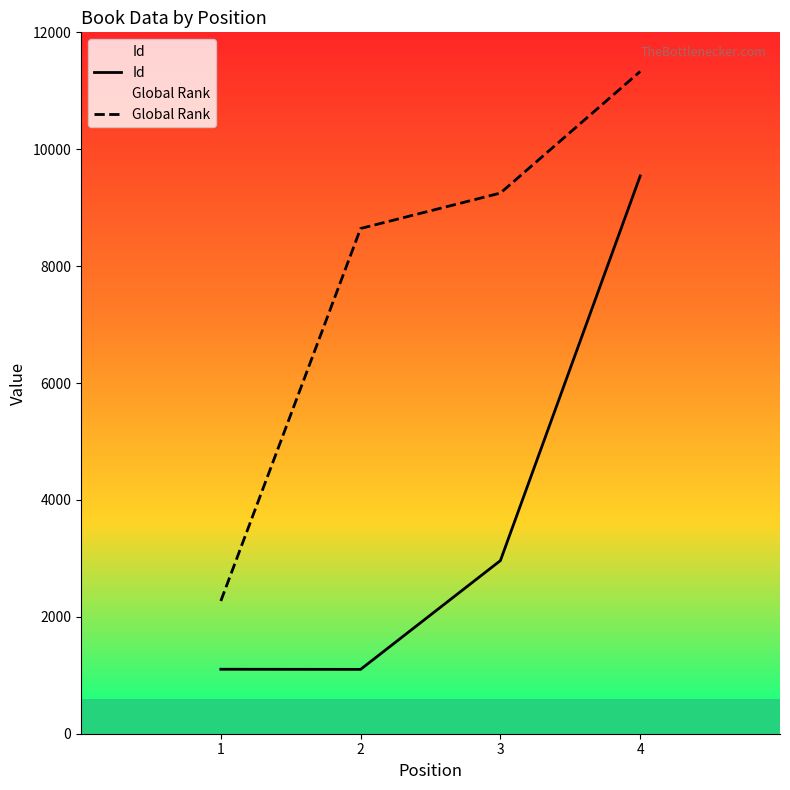

What are all the series names shown in the legend?

Id, Global Rank